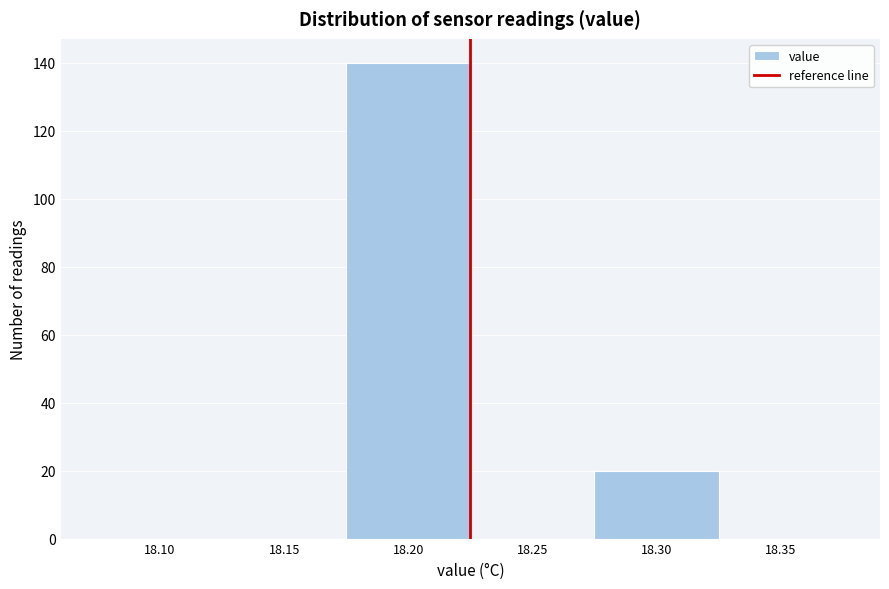

Reading left to right, what are all the values shown in this chart?

18.10=0	18.15=0	18.20=140	18.25=0	18.30=20	18.35=0